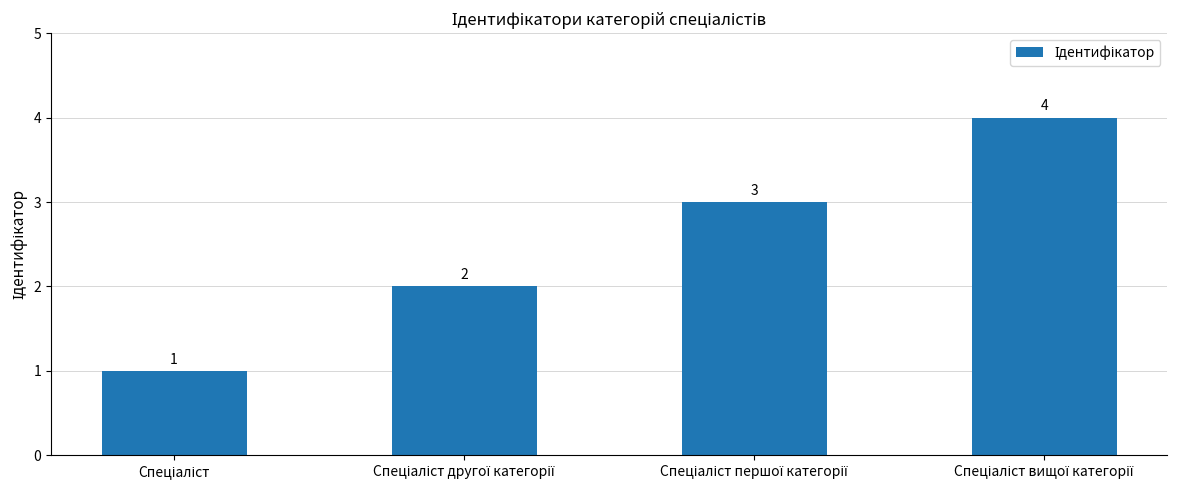

What is the value of the 1st bar from the left?

1